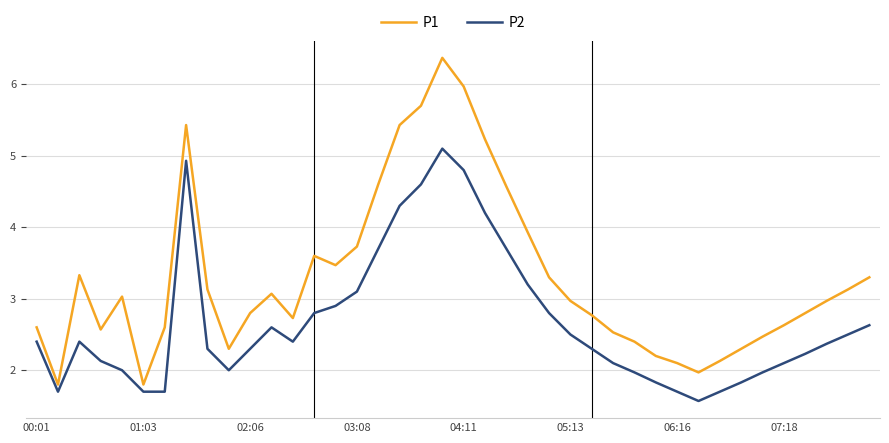

List the series in order of their overall mean, highest first.

P1, P2